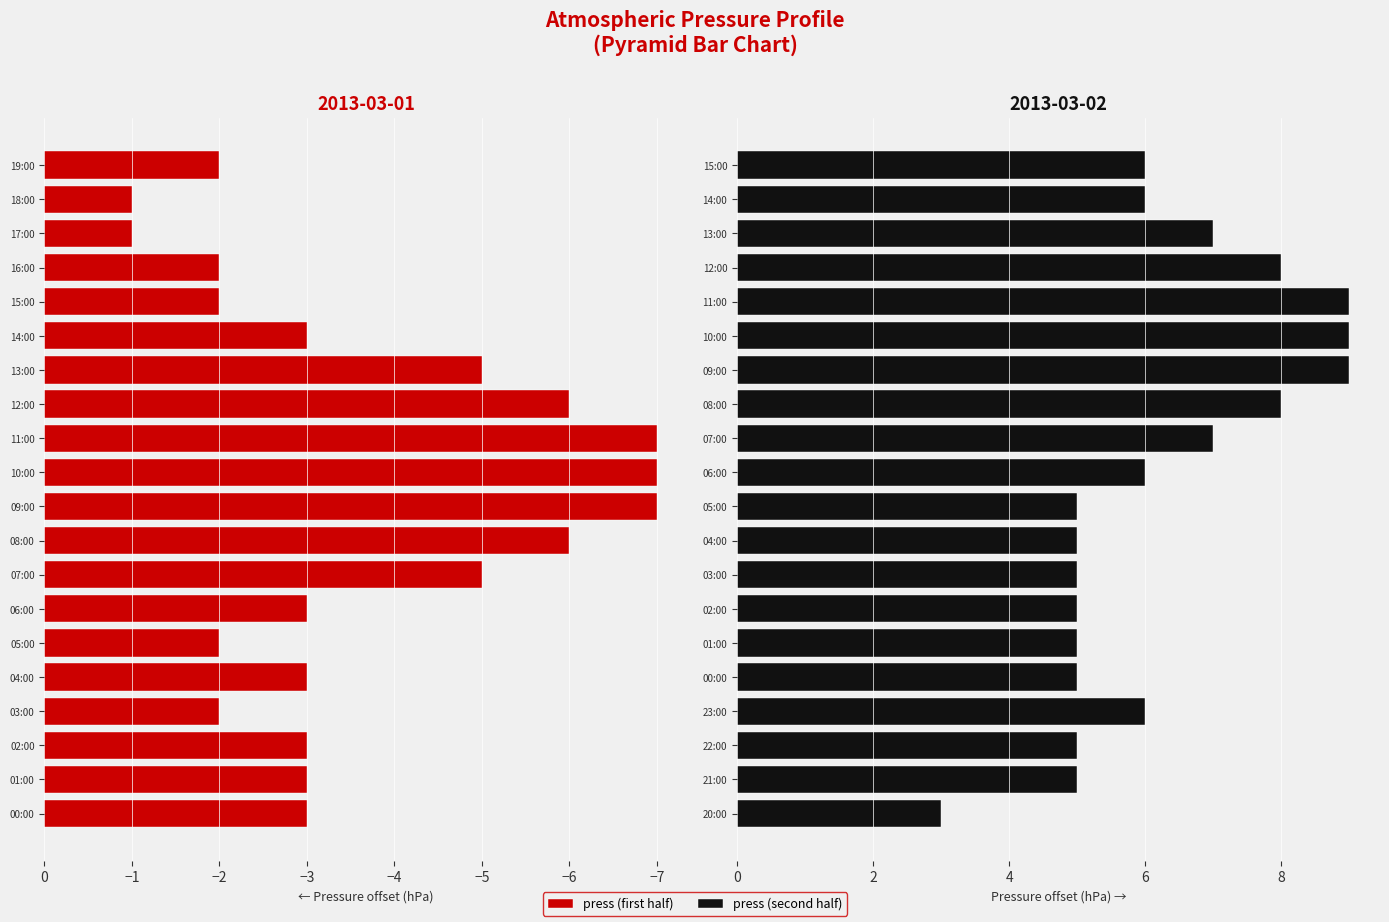

True or false: press (first half) has a value of -5 at 00:00.

False